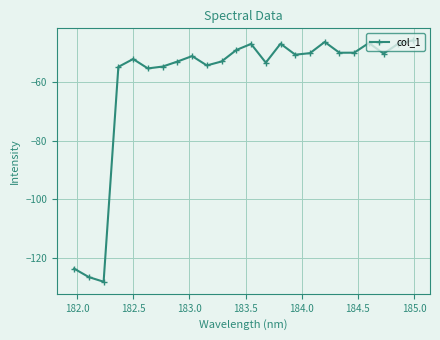

What is the difference between the second highest and minimum values?

81.8